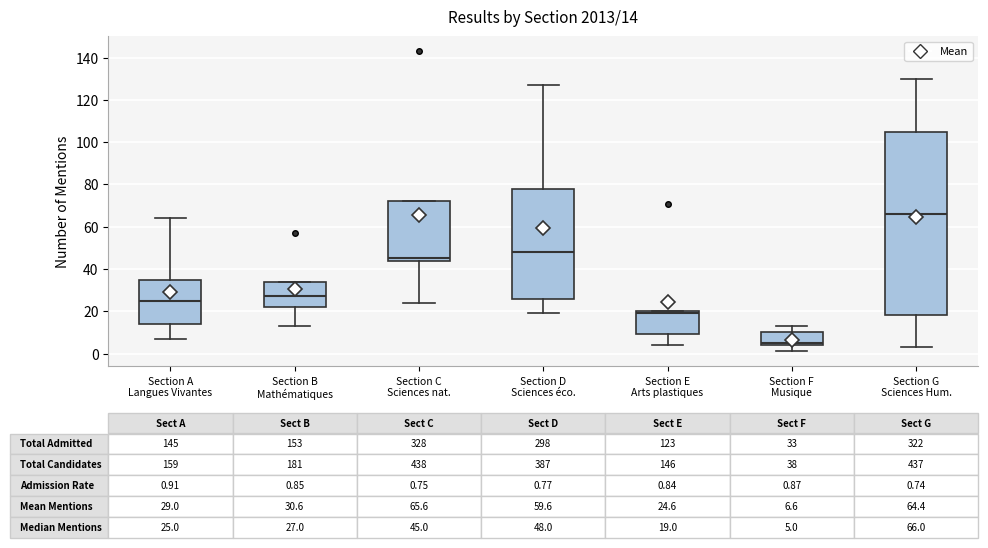

Which box is the tallest, from its lower edge to its upper edge?

Section G Sciences Hum.